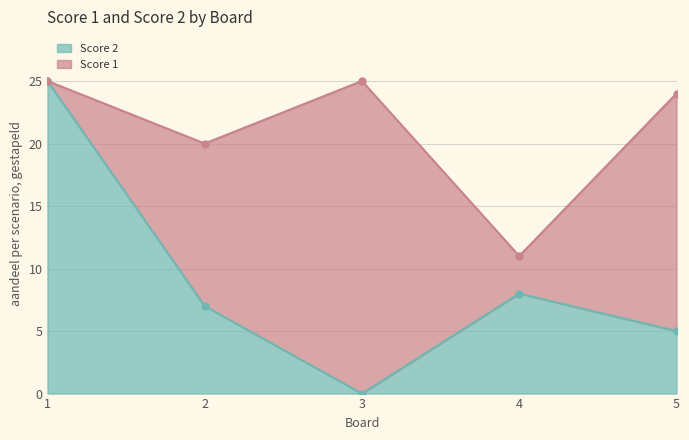

The value at 5 is 3. True or false?

False